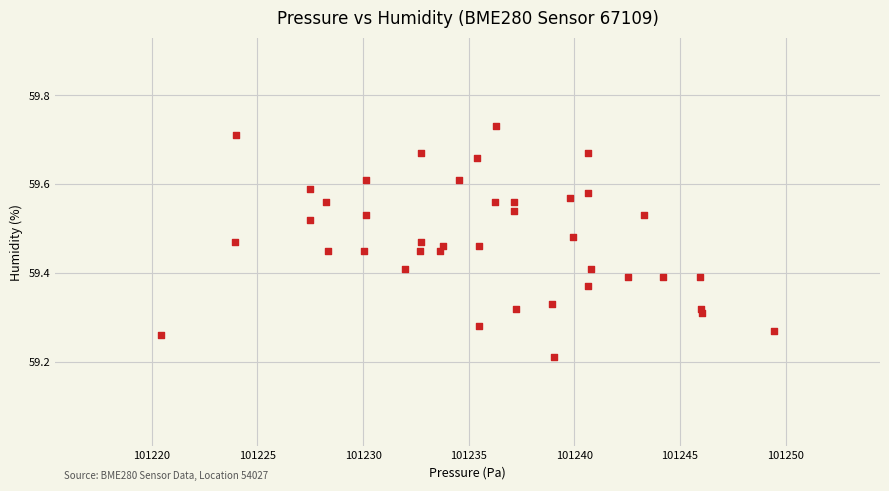

What is the range of X values (max minus min)?

29.0